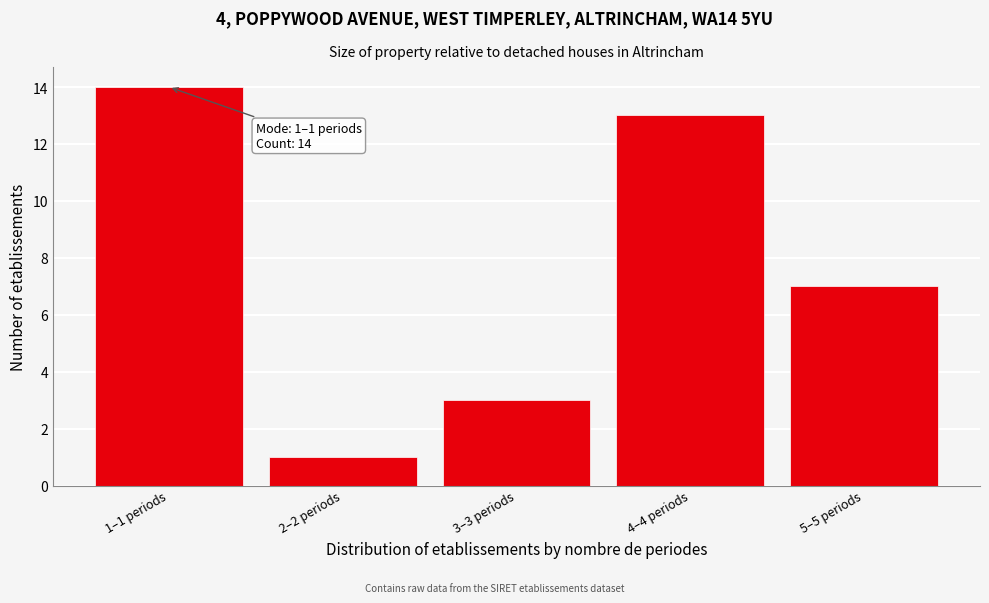

Reading left to right, extract all data points from this chart.

1–1 periods=14	2–2 periods=1	3–3 periods=3	4–4 periods=13	5–5 periods=7